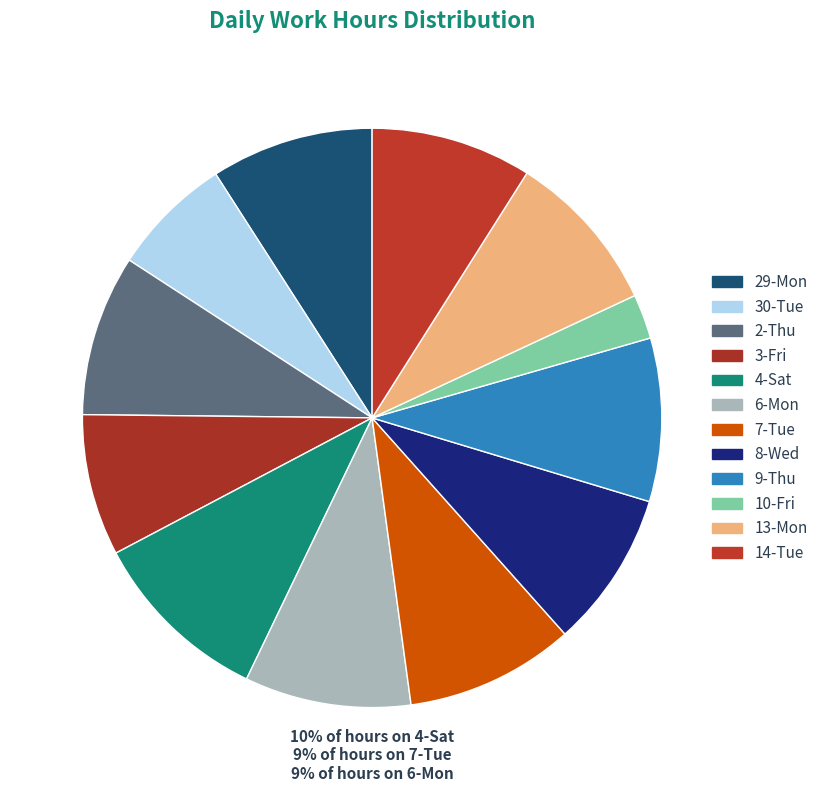

To the nearest percent, what portion does 3-Fri represent?

8%